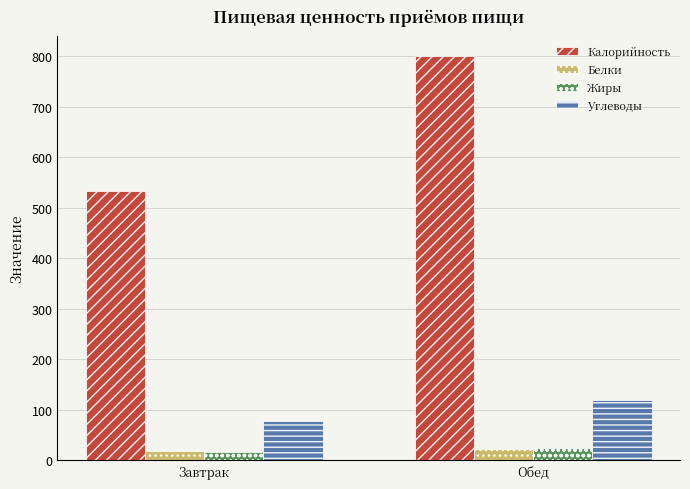

What is the total value across all series at Обед?

966.5